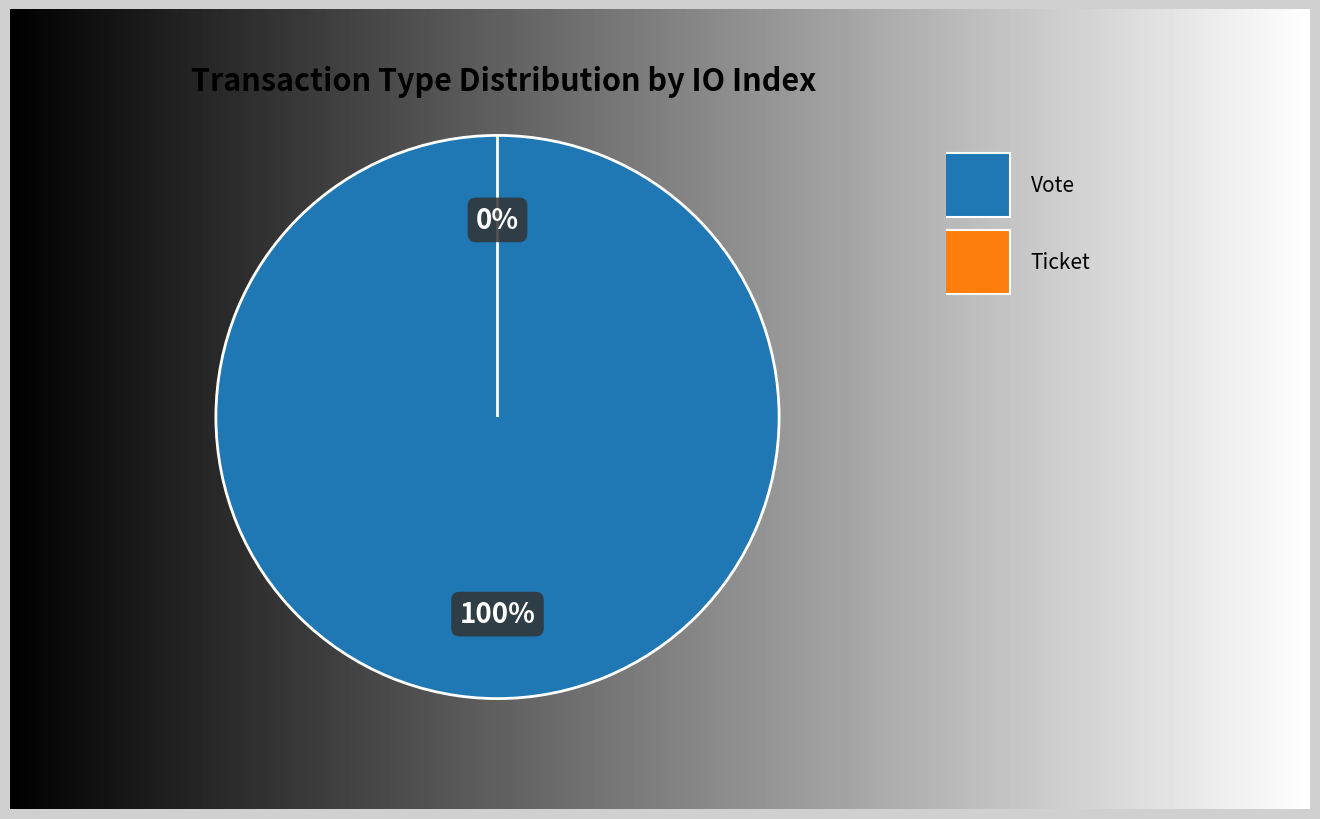

Which category has the smallest portion of the pie?

Ticket